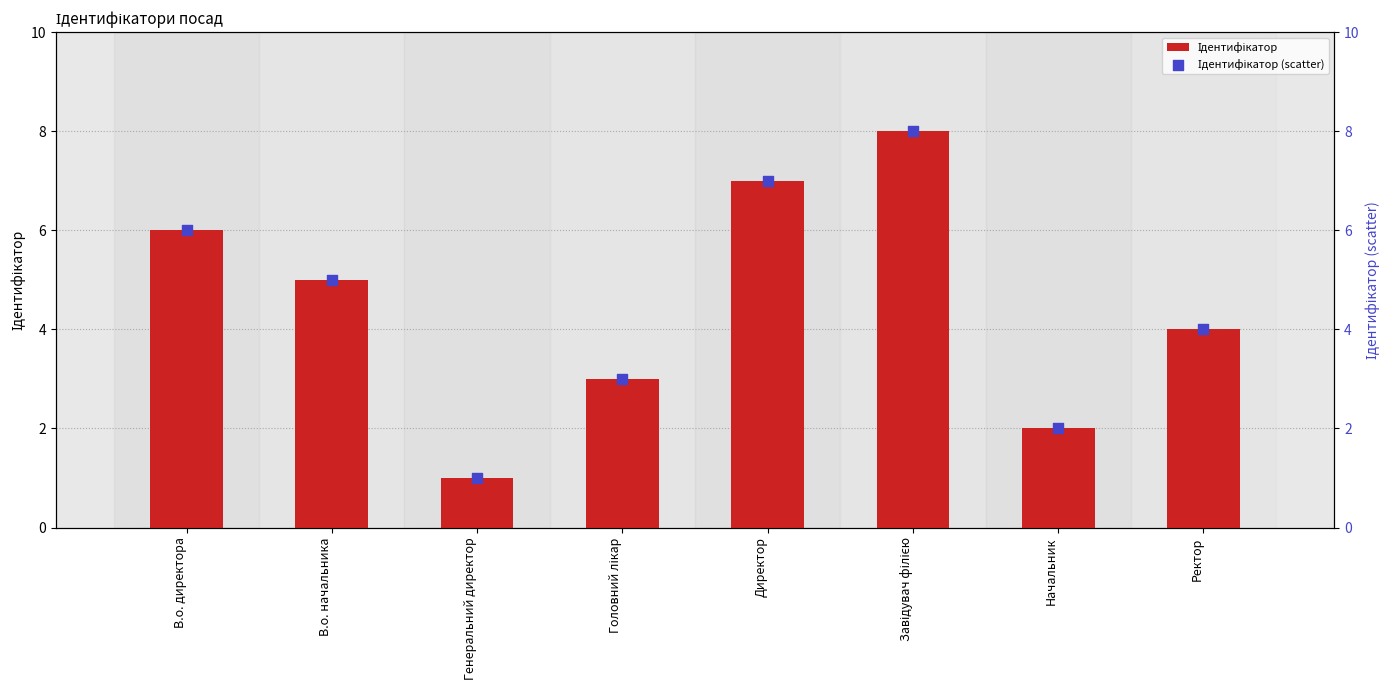

Is the value of Ідентифікатор (scatter) at Начальник greater than the value of Ідентифікатор at В.о. директора?

No